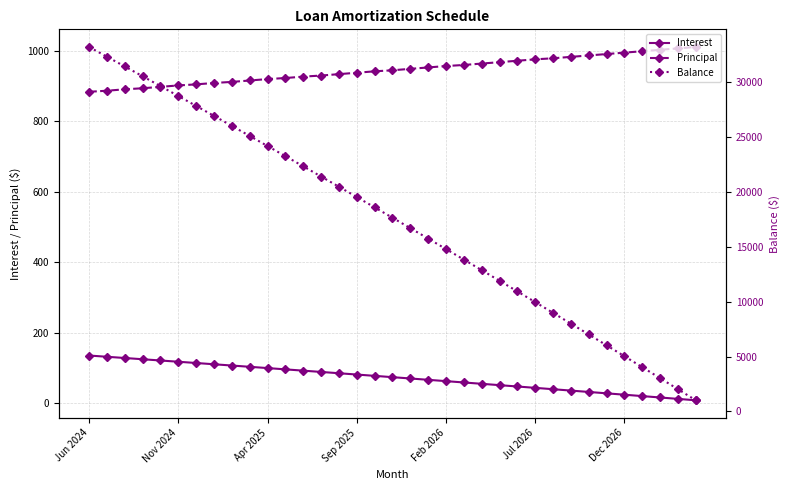

True or false: Principal and Balance cross at least once.

False